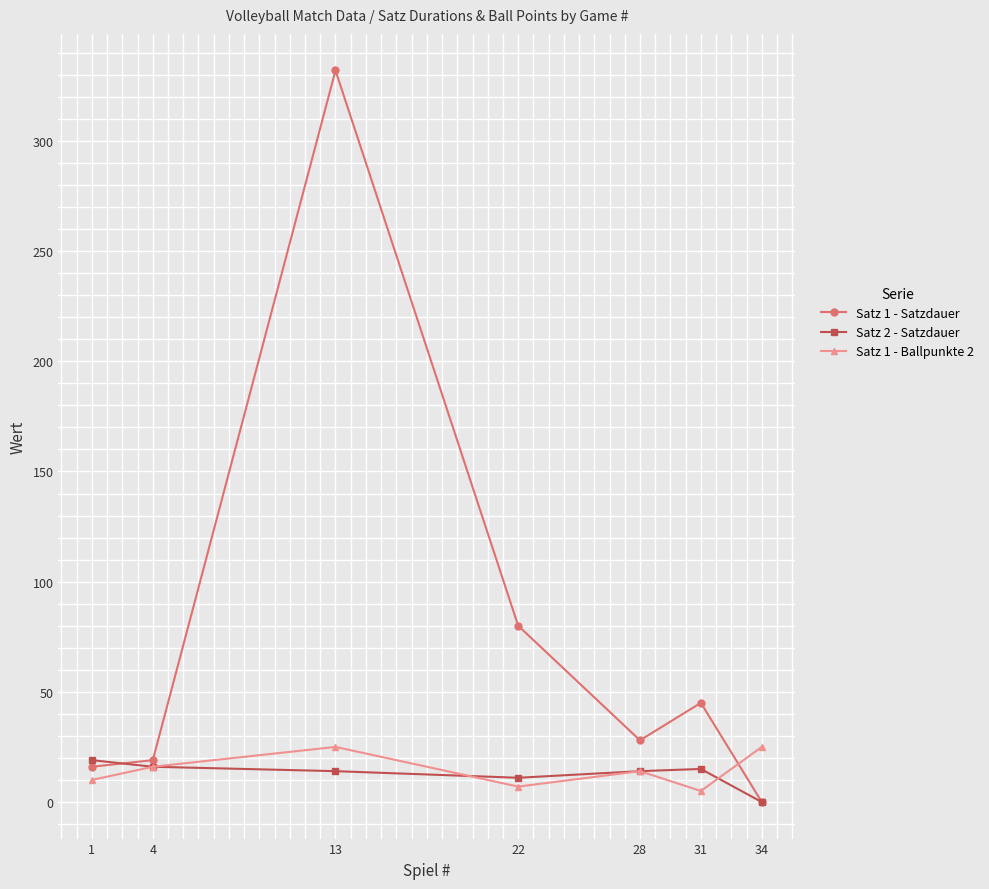

At which label does Satz 1 - Satzdauer first exceed 28?

13